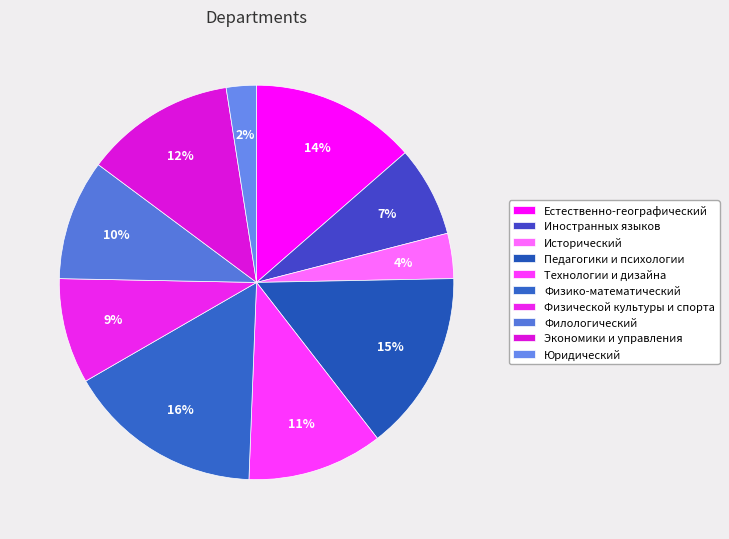

Which has a higher value, Экономики и управления or Естественно-географический?

Естественно-географический